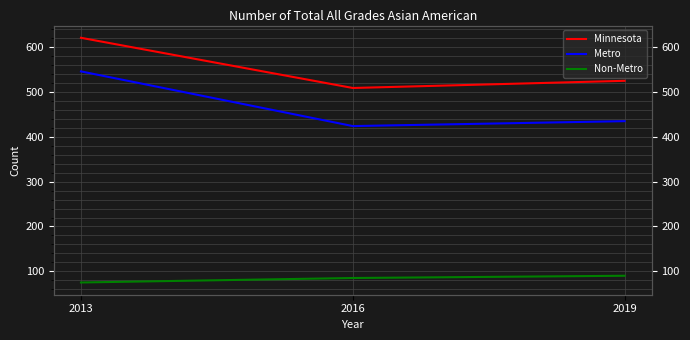

Rank the categories by Non-Metro value from lowest to highest.

2013, 2016, 2019